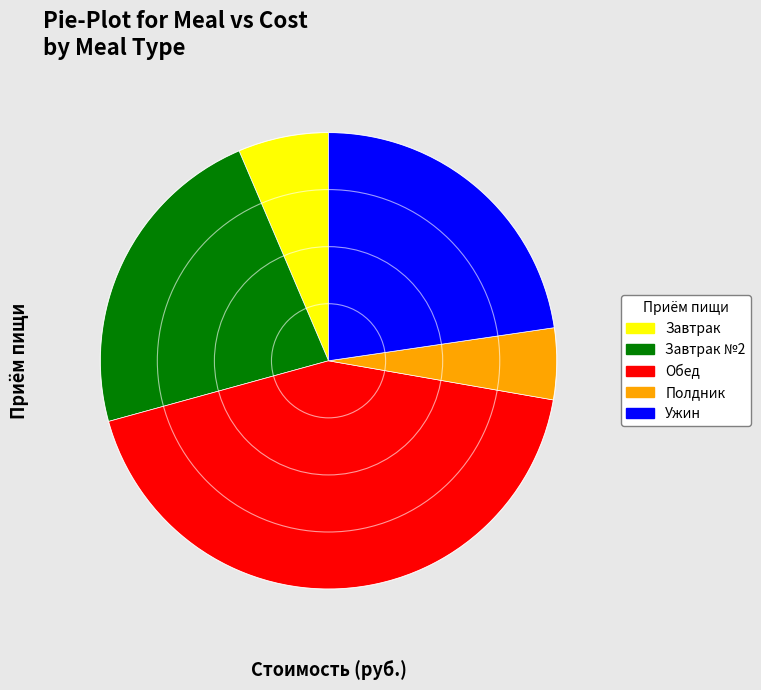

The Полдник slice represents 1% of the pie. True or false?

False